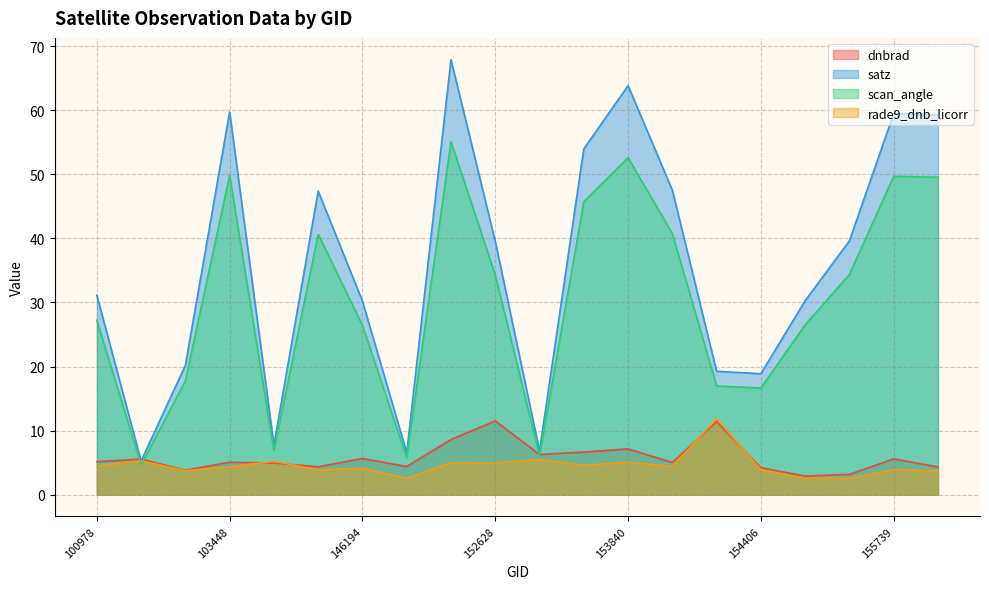

Rank the categories by dnbrad value from lowest to highest.

155191, 155557, 102352, 154406, 155937, 145028, 146385, 103686, 154022, 103448, 100978, 101102, 155739, 146194, 153371, 153652, 153840, 147913, 154213, 152628